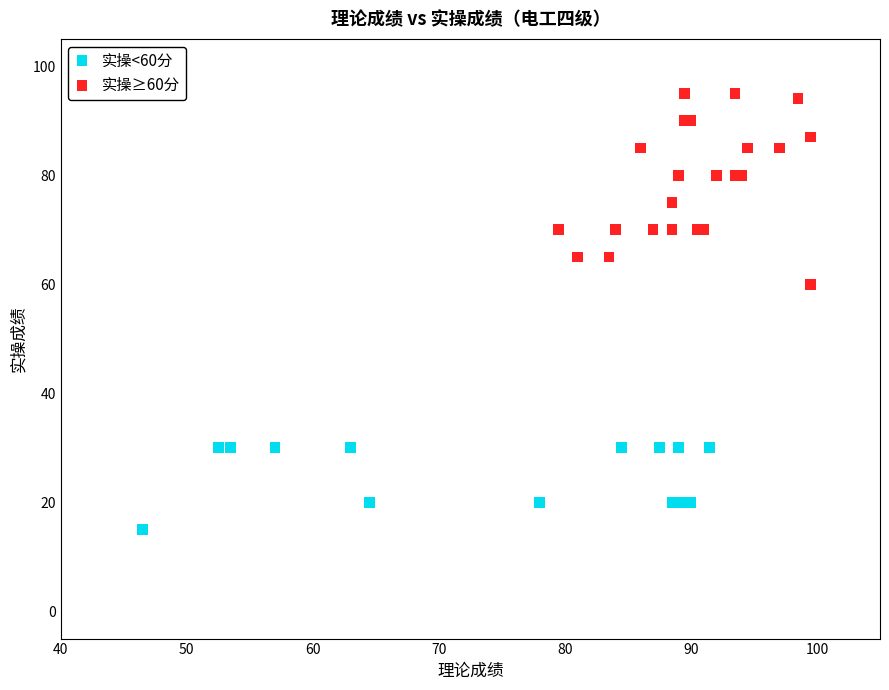

Which series contains the lowest Y value?

实操<60分